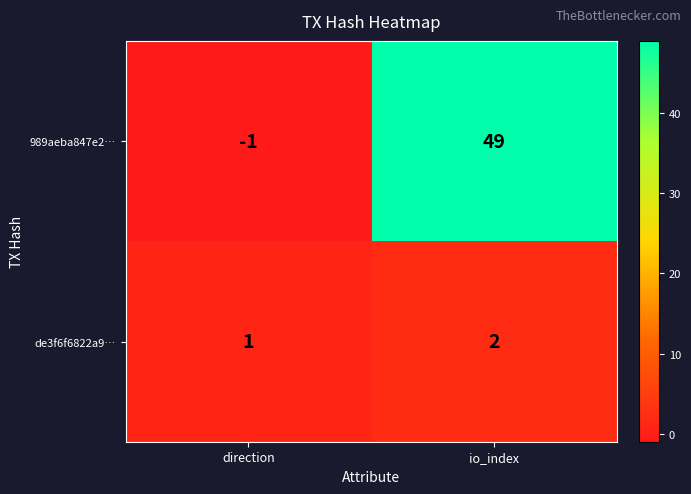

The value of de3f6f6822a9… at direction is 1. True or false?

True